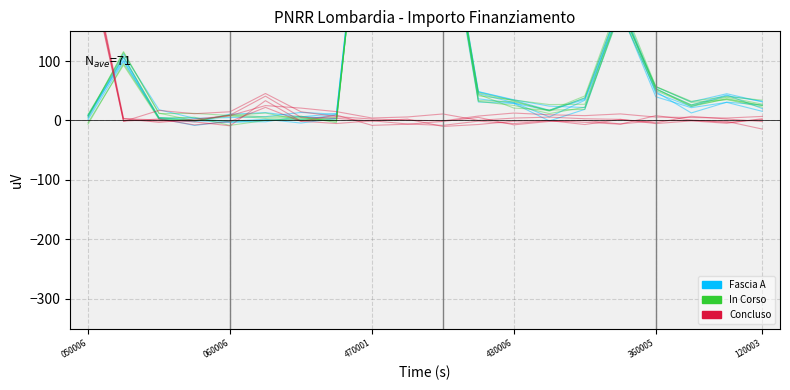

What is the value of the In Corso point at the 9th from the left?

558.6